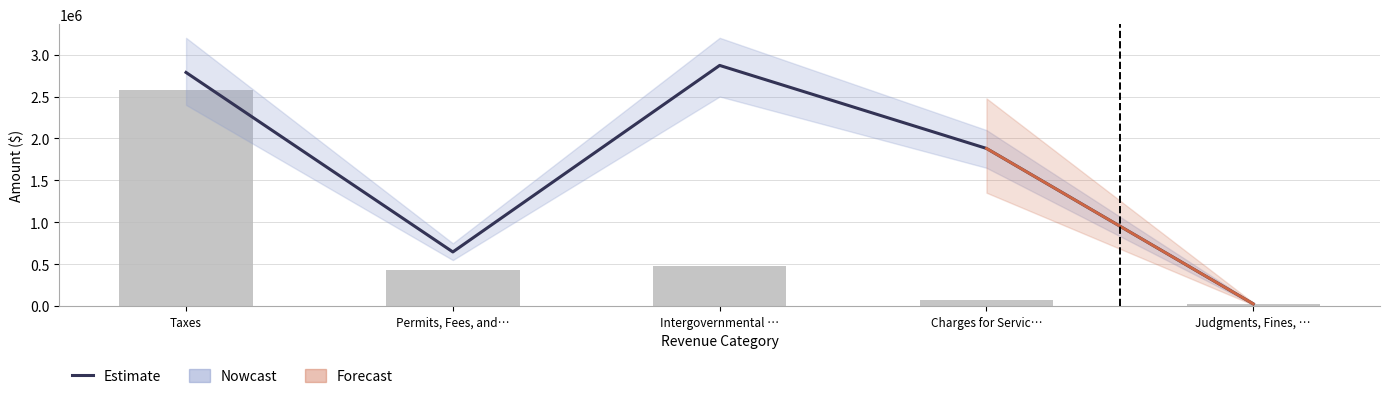

Is it true that General Fund equals 141150 at Intergovernmental …?

False